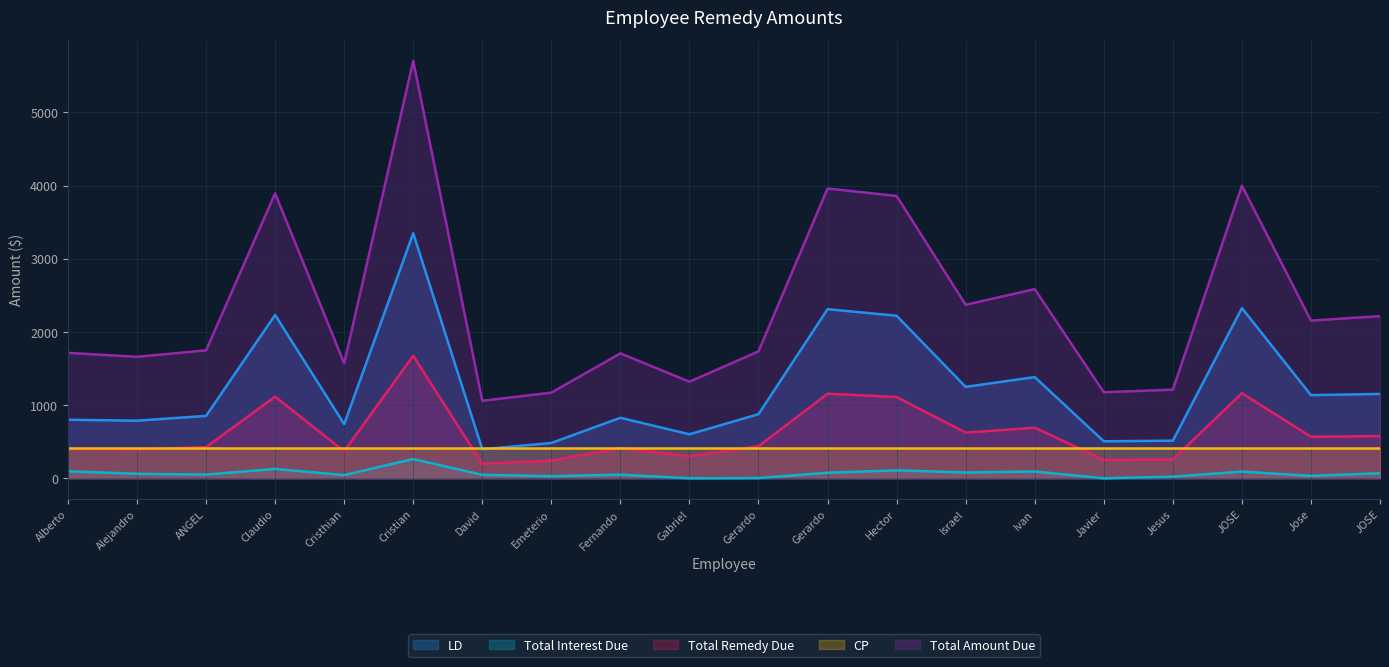

How many lines are shown in the chart?

5